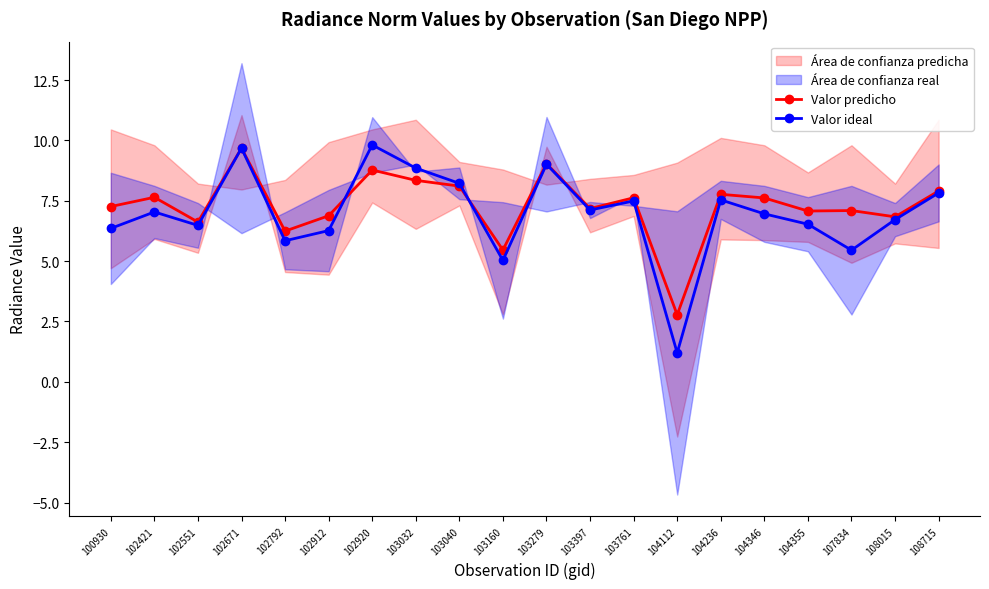

Does the chart have visible grid lines?

No